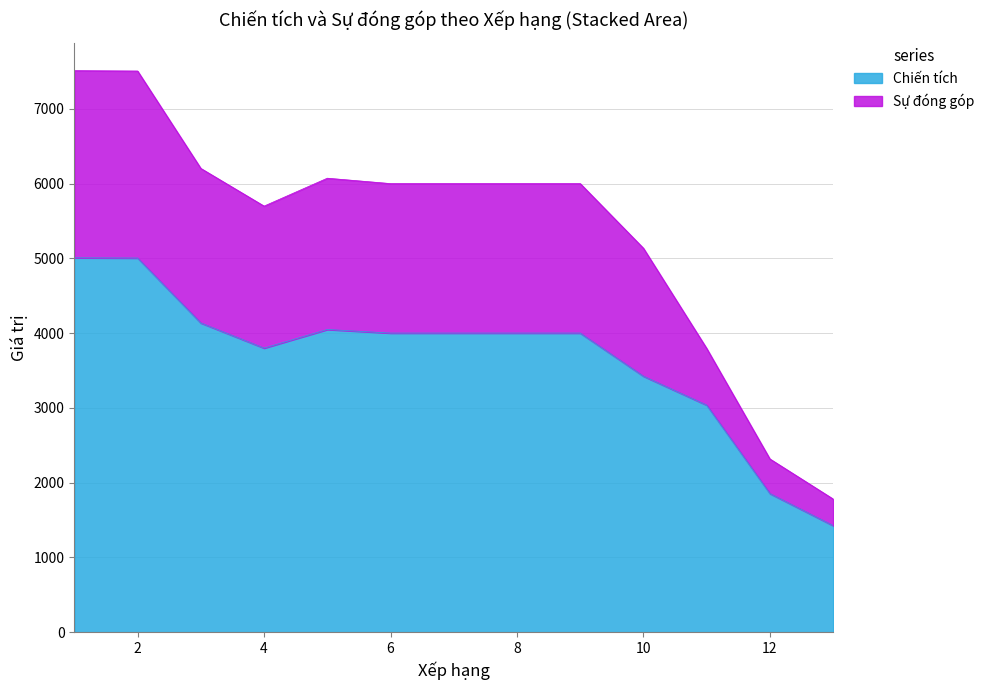

List the labels in order of Sự đóng góp value, smallest first.

13, 12, 11, 10, 4, 6, 7, 8, 9, 5, 3, 2, 1